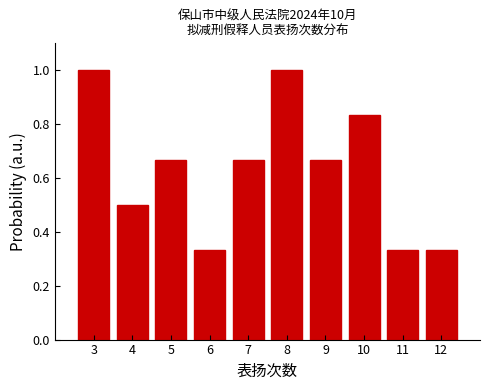

What is the average value?

0.6